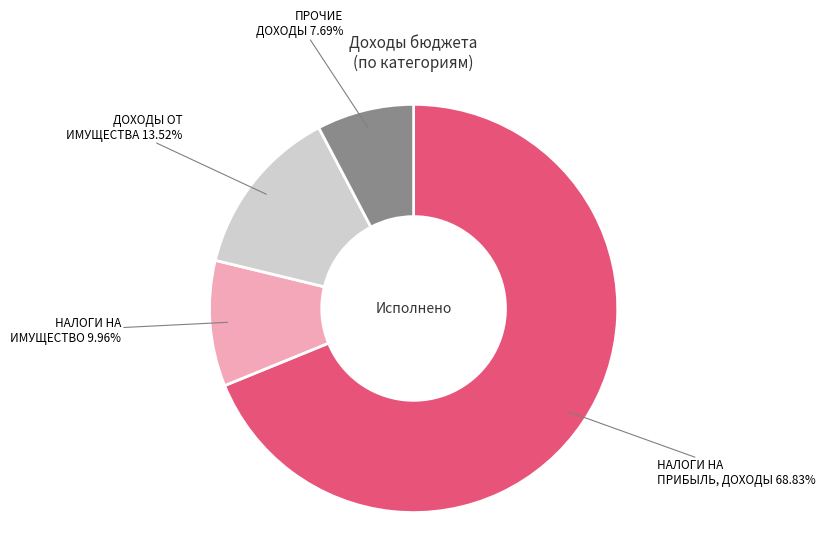

Is there a majority slice in this chart?

Yes